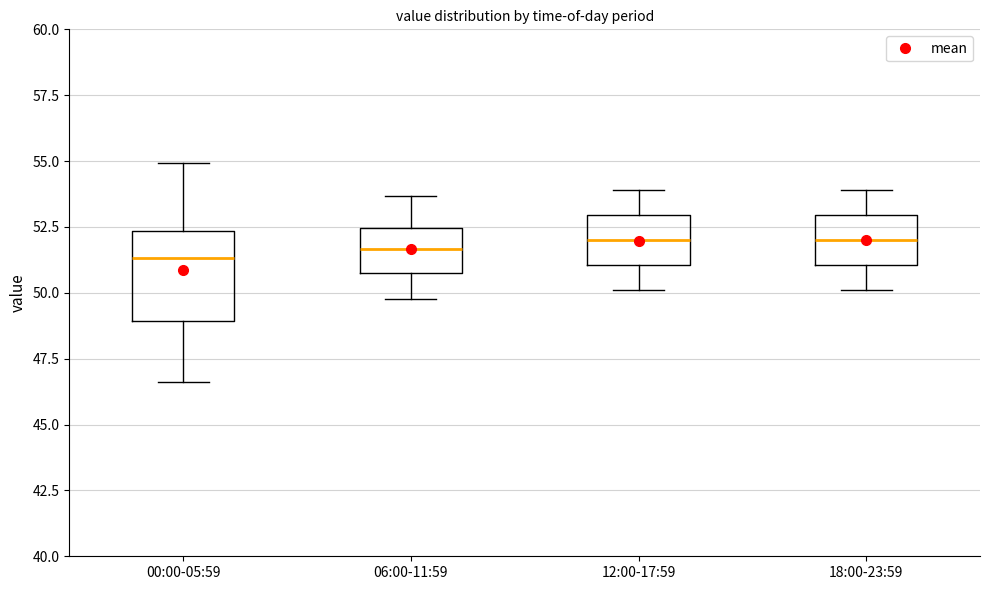

Reading left to right, transcribe this box plot: for each box, give where its median line is, the range the box spans, and where its two whiskers end, as read against the y-axis. The values are not printed on the chart, so give them approximately, as read against the axis.

00:00-05:59: median 51.5, box 49.0 to 52.5, whiskers 46.5 to 55.0
06:00-11:59: median 51.5, box 51.0 to 52.5, whiskers 50.0 to 53.5
12:00-17:59: median 52.0, box 51.0 to 53.0, whiskers 50.0 to 54.0
18:00-23:59: median 52.0, box 51.0 to 53.0, whiskers 50.0 to 54.0